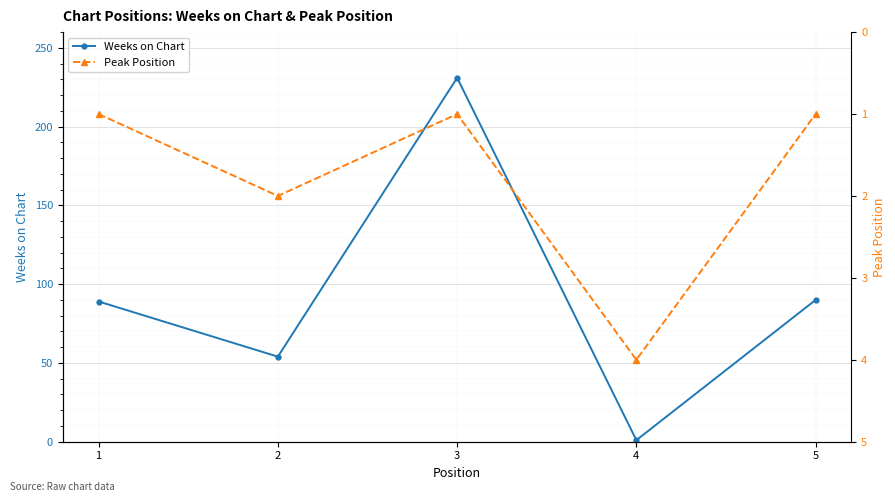

At which category is the sum across all series the highest?

3